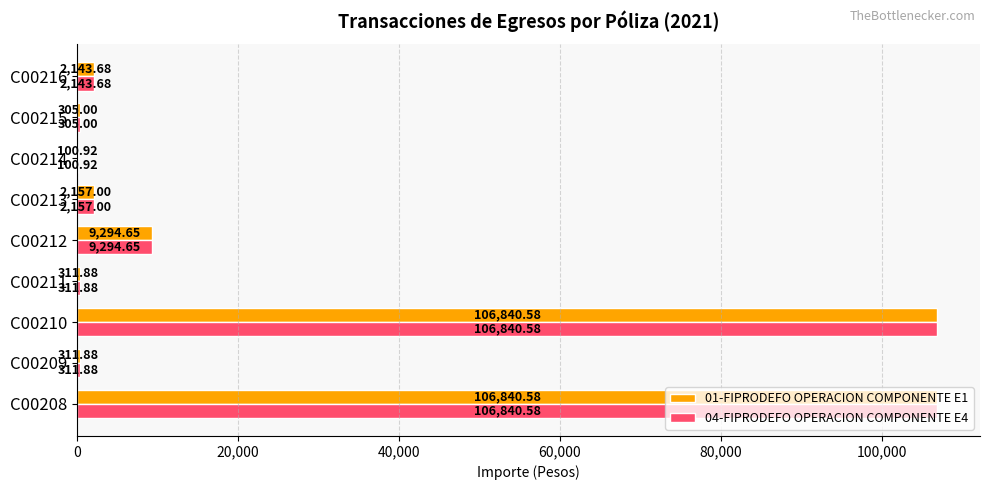

What is the sum of all 04-FIPRODEFO OPERACION COMPONENTE E4 values?

228306.2